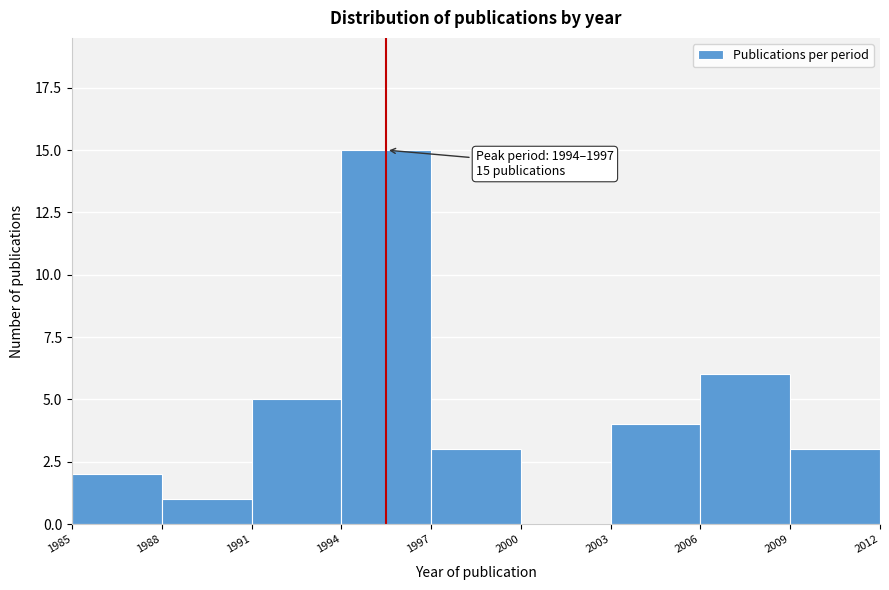

Which range on the x-axis has the tallest bar?

1994 to 1997